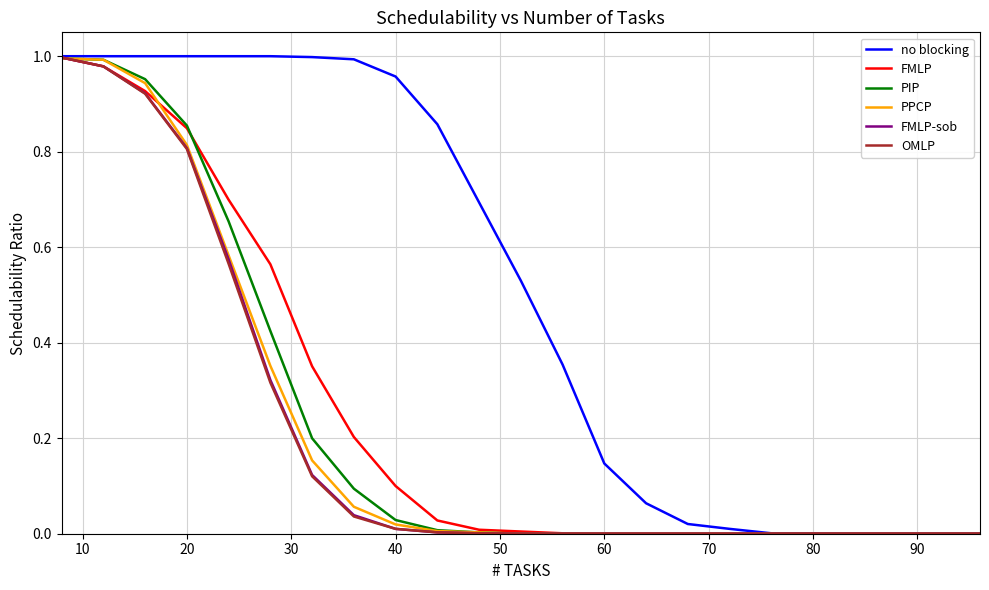

Which series has the largest total across all categories?

no blocking